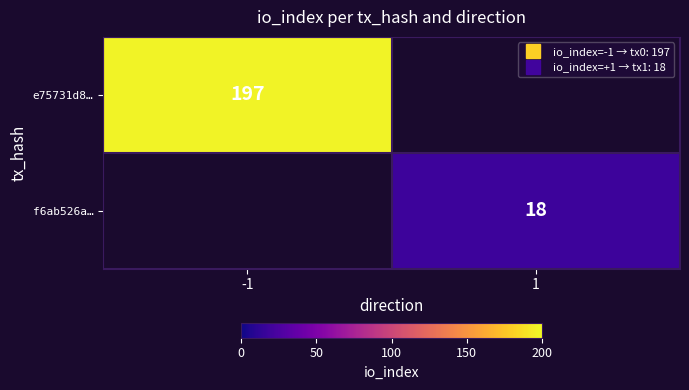

What is the minimum value for e75731d8…?

197.0